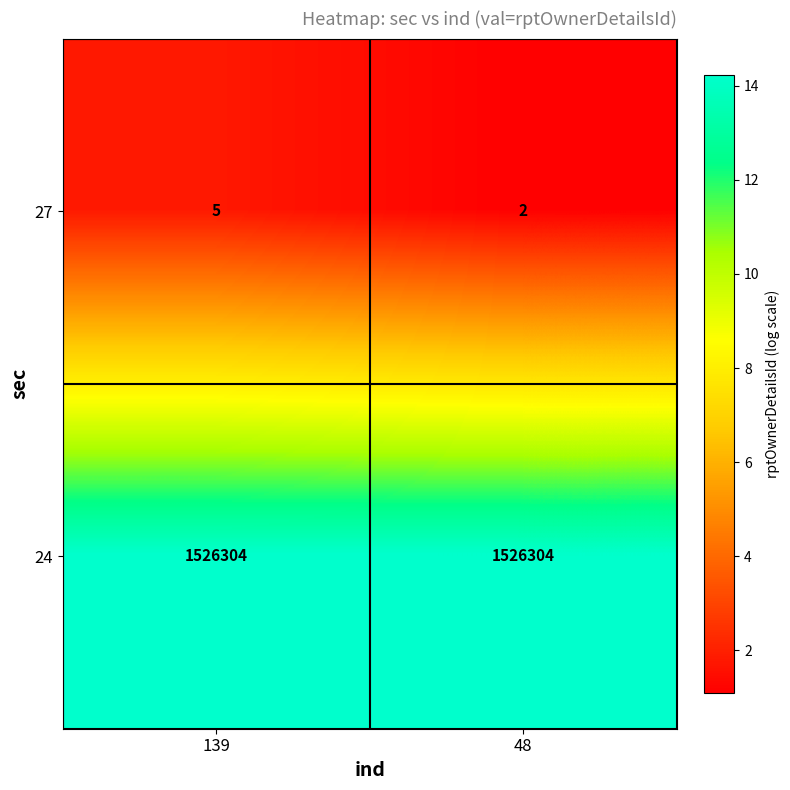

What is the total value across all series at 48?

1526306